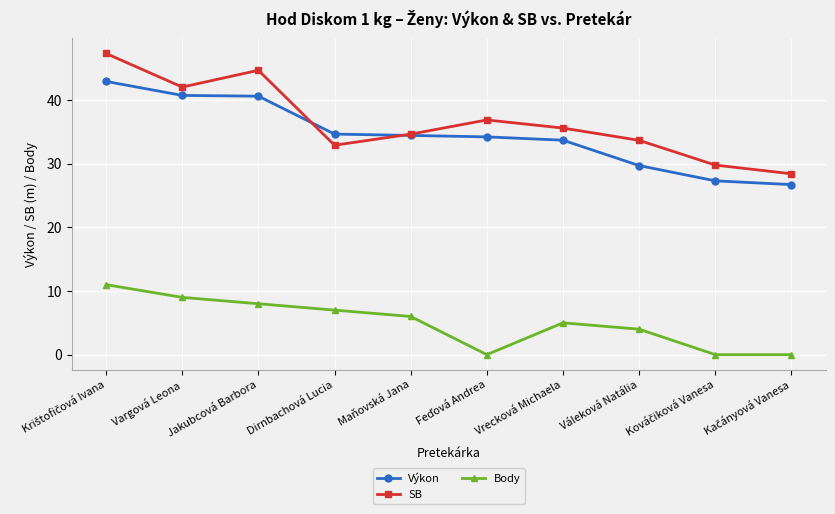

Is it true that Body equals 10.3 at Dirnbachová Lucia?

False